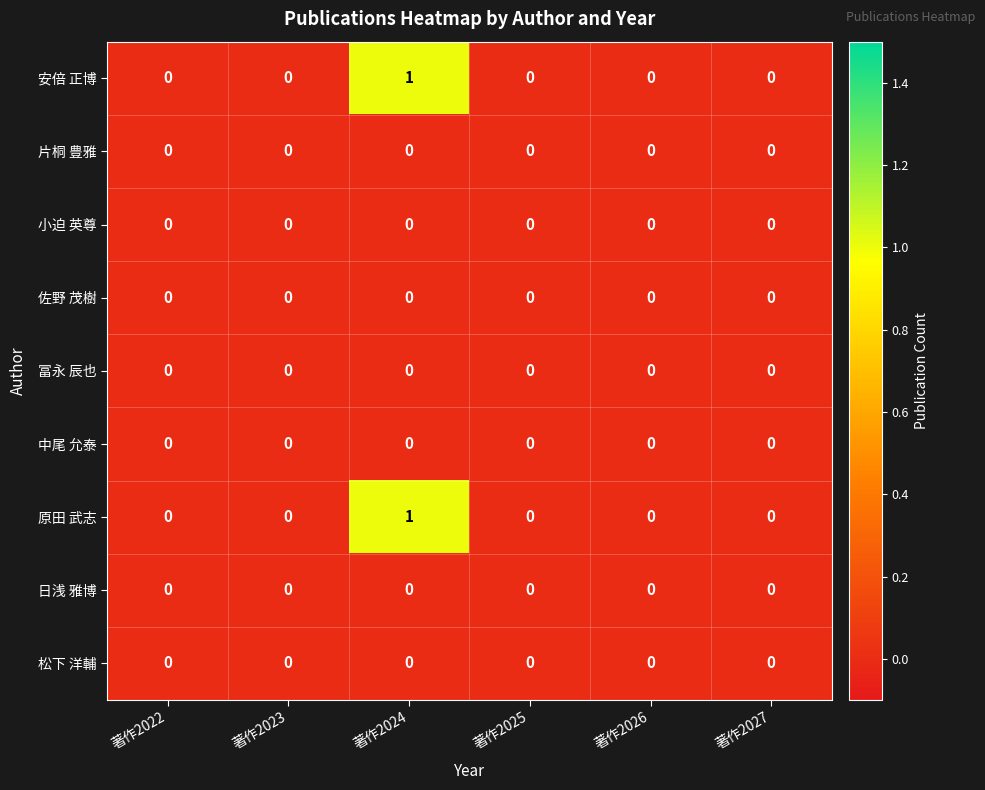

At which category is the sum across all series the highest?

著作2024